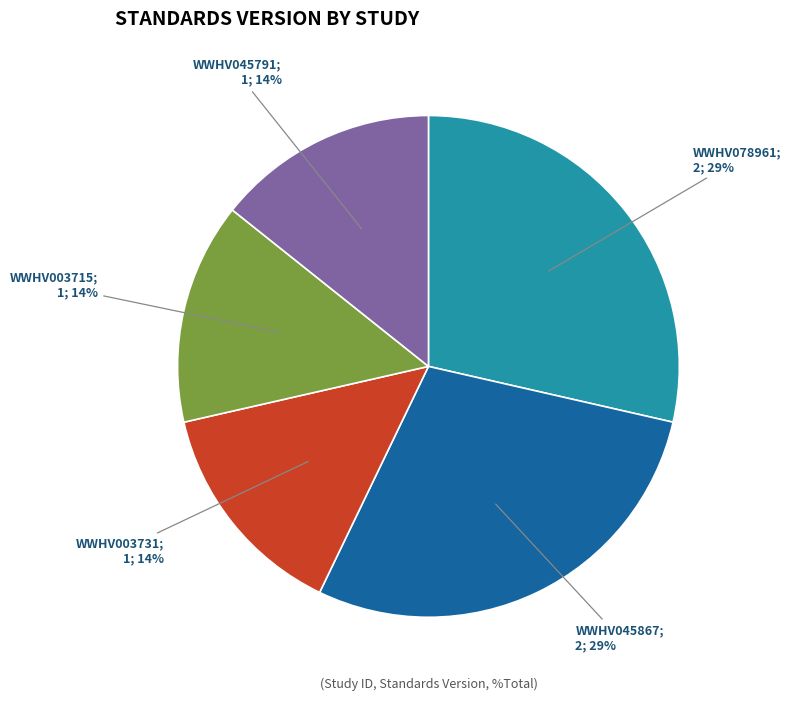

Is there any slice that represents more than half of the pie?

No